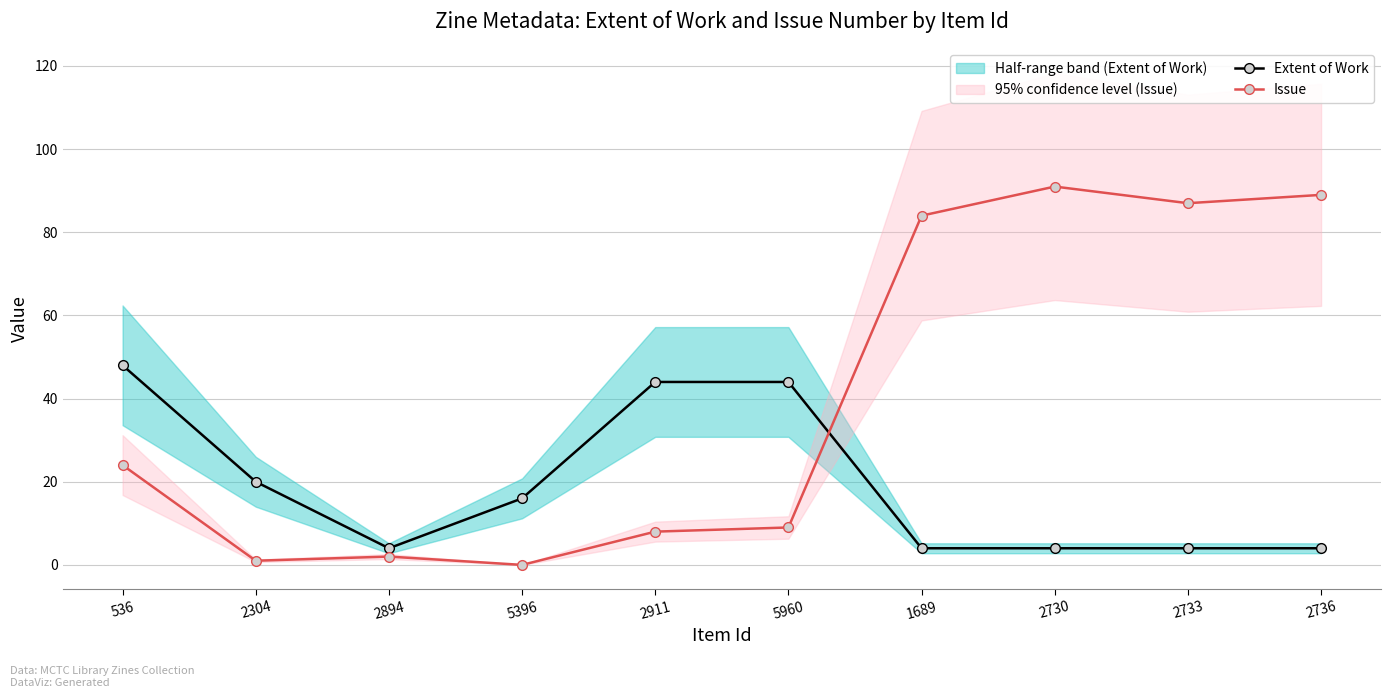

What position from the left is 2911?

5